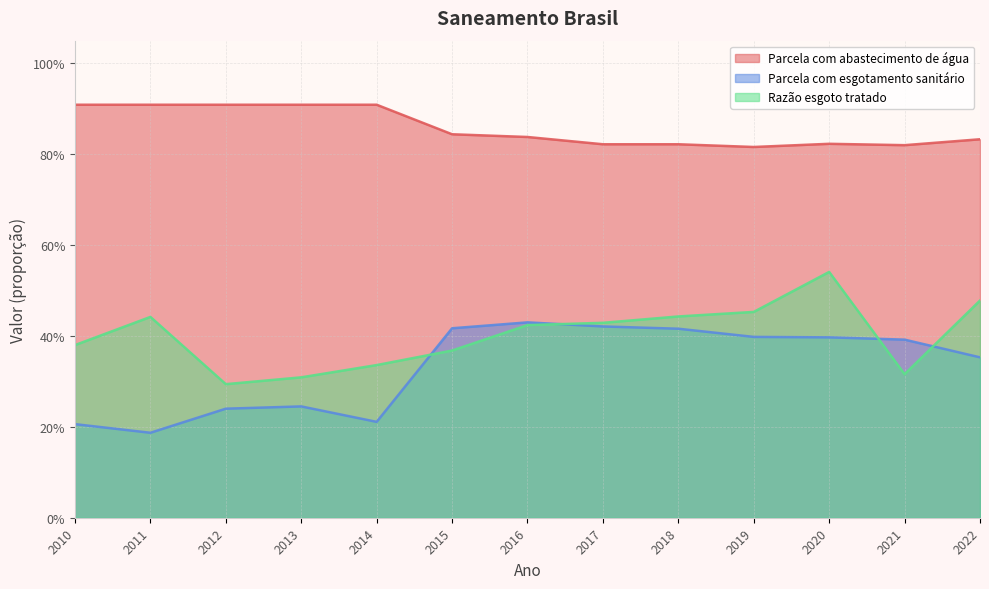

What is the spread (max minus min) of values at 2018?

0.4